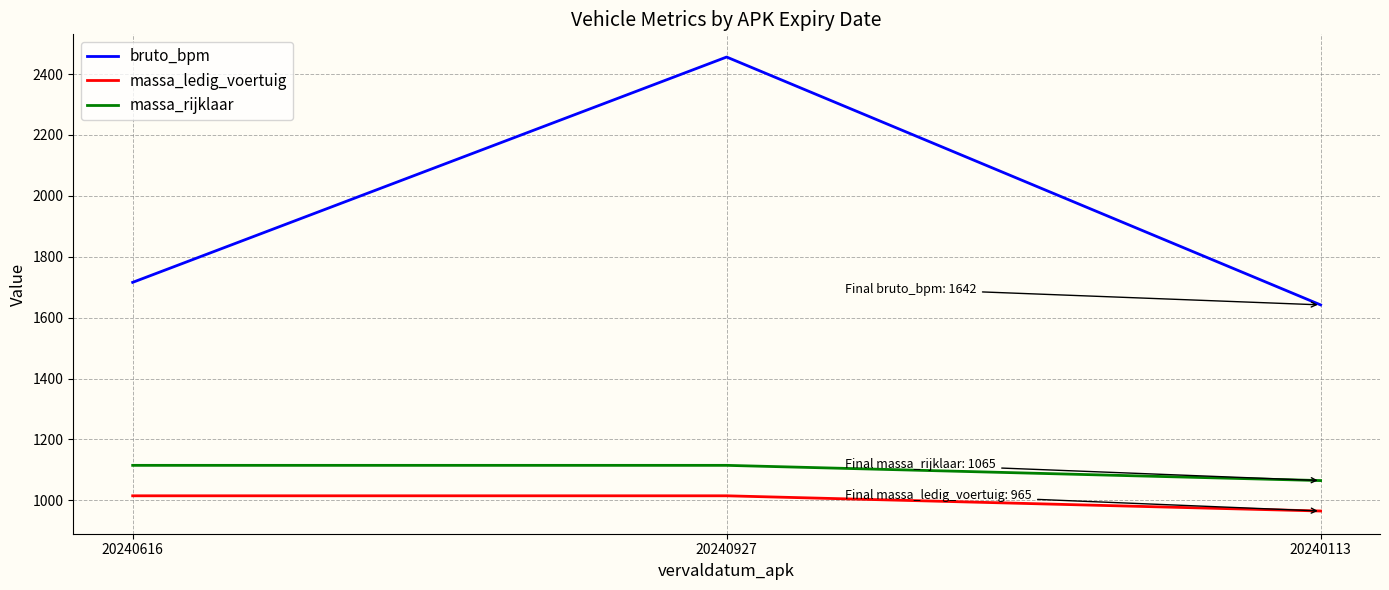

At 20240616, list the series in order from largest to smallest.

bruto_bpm, massa_rijklaar, massa_ledig_voertuig